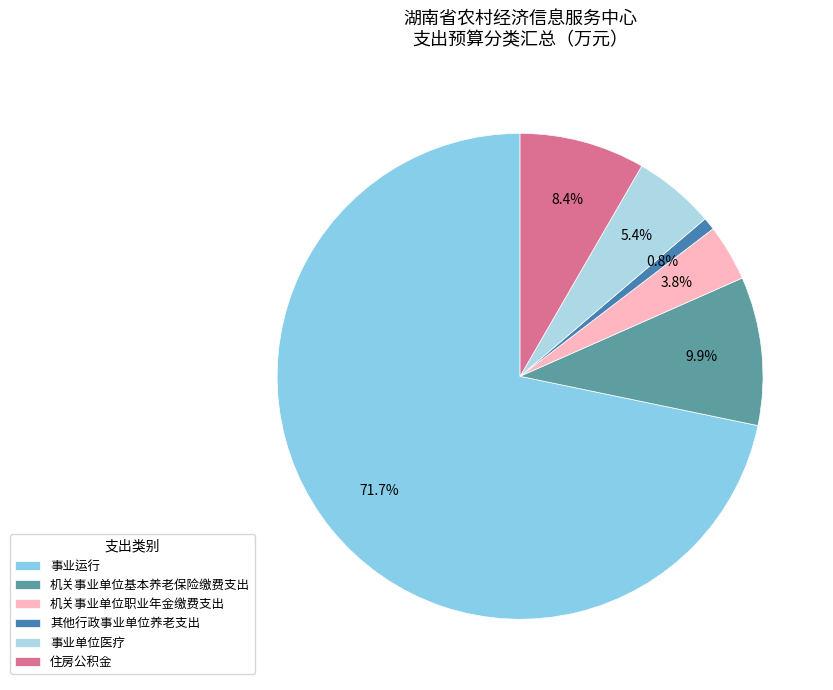

Rank the categories by value from highest to lowest.

事业运行, 机关事业单位基本养老保险缴费支出, 住房公积金, 事业单位医疗, 机关事业单位职业年金缴费支出, 其他行政事业单位养老支出